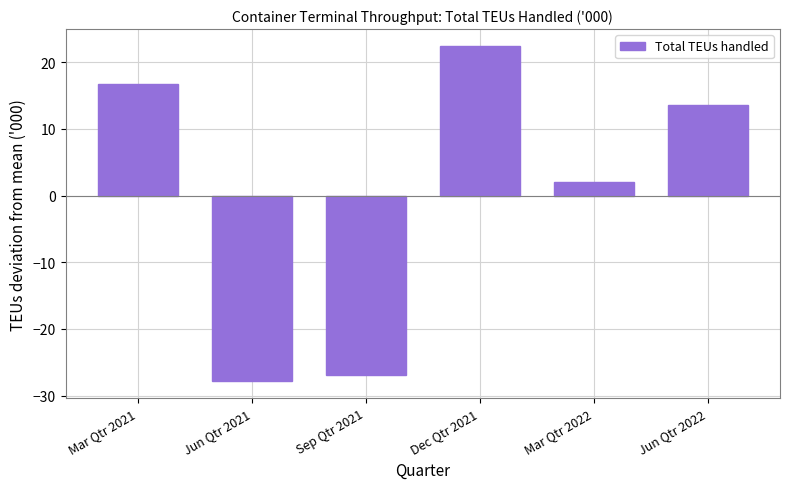

List the labels in order of value, largest first.

Dec Qtr 2021, Mar Qtr 2021, Jun Qtr 2022, Mar Qtr 2022, Sep Qtr 2021, Jun Qtr 2021